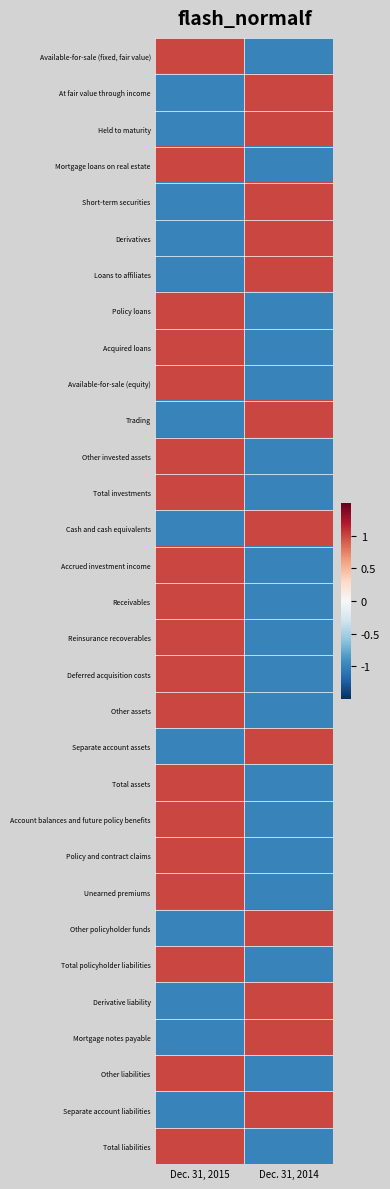

Which has a higher value, Dec. 31, 2014 or Dec. 31, 2015?

Dec. 31, 2015